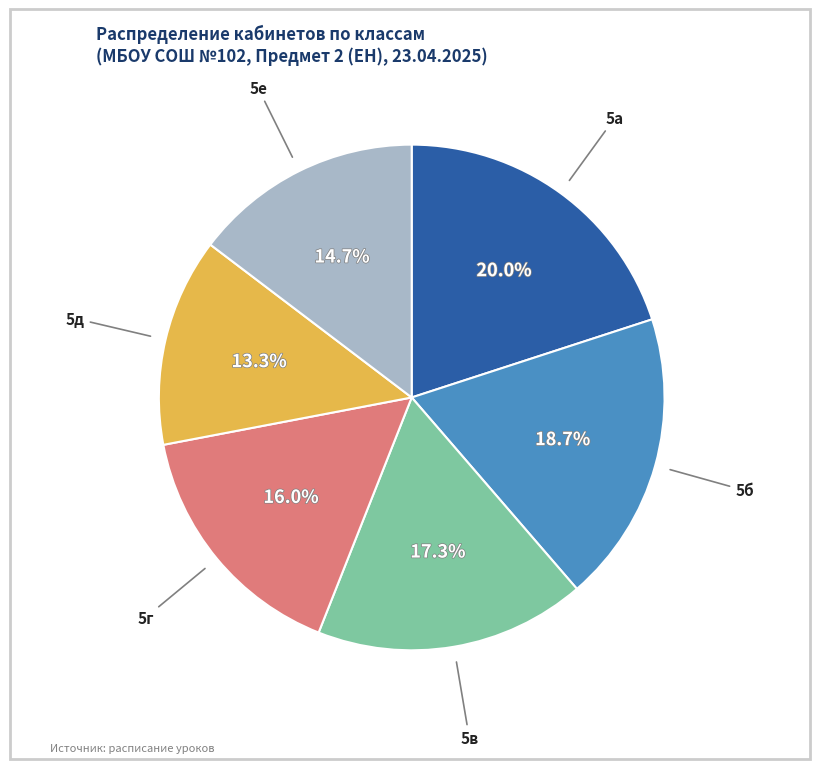

Is there any slice that represents more than half of the pie?

No